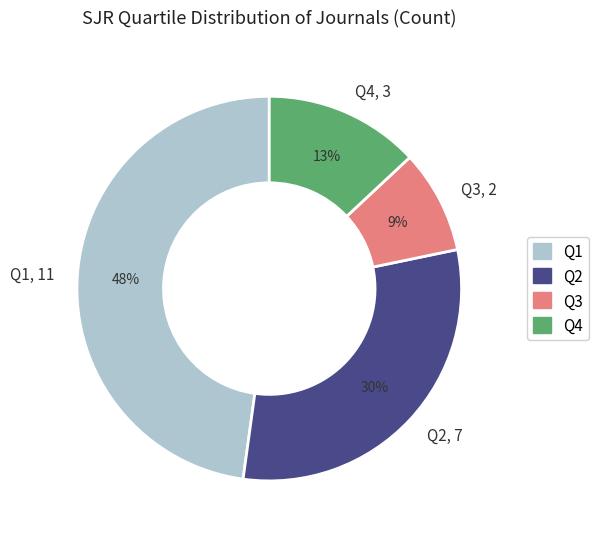

To the nearest percent, what is the difference between the largest and smallest slice percentages?

39%